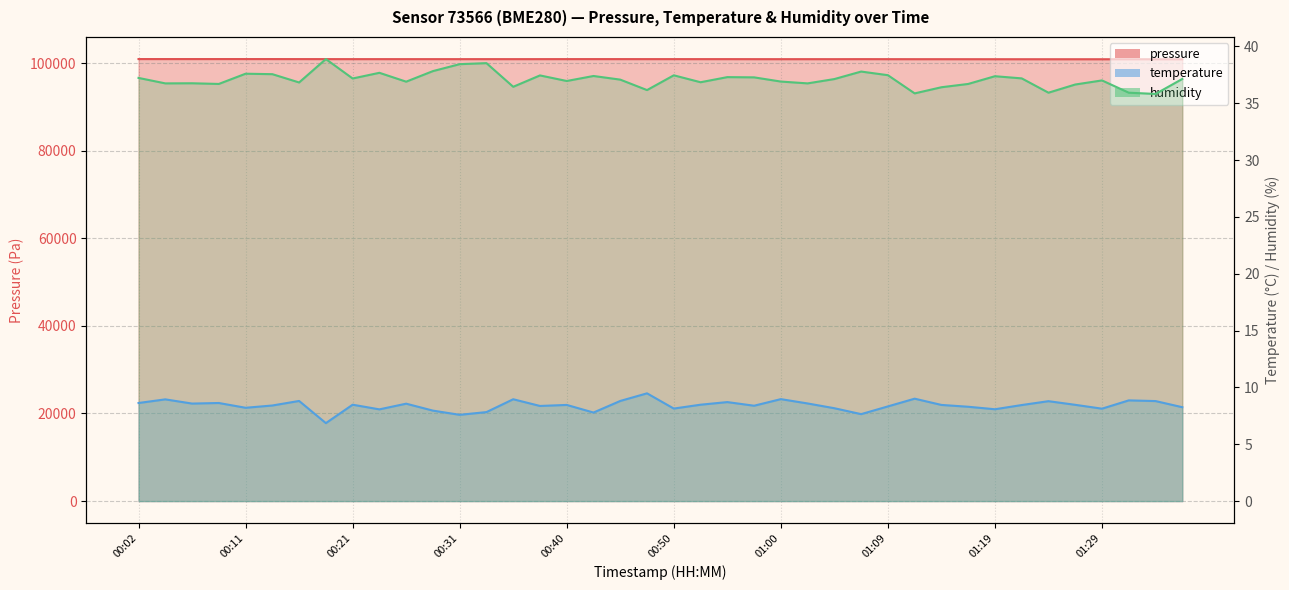

True or false: temperature and pressure cross at least once.

False